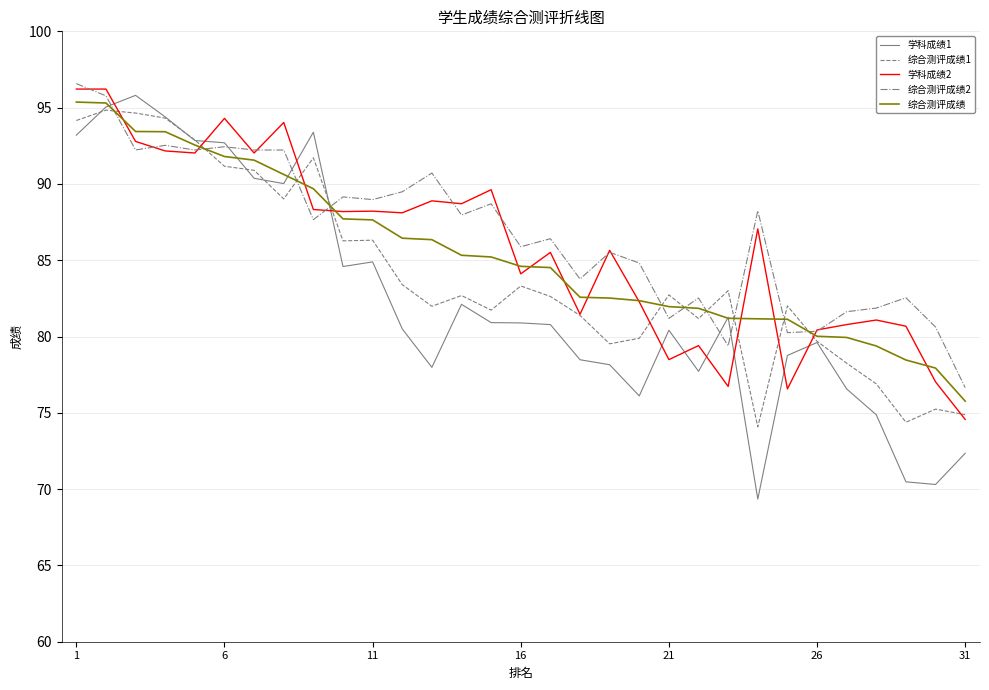

How many intersections are there between 学科成绩1 and 学科成绩2?

10